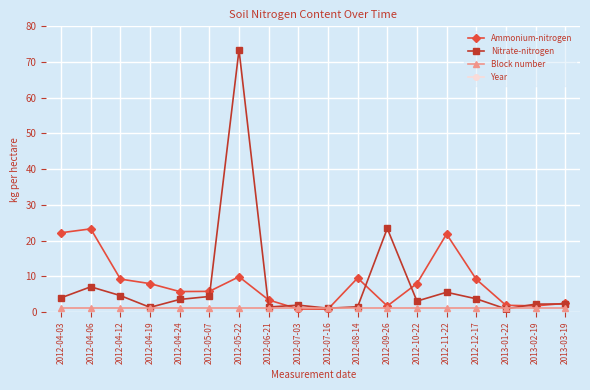

The Year series shows 3292.8 at 2012-05-07. True or false?

False